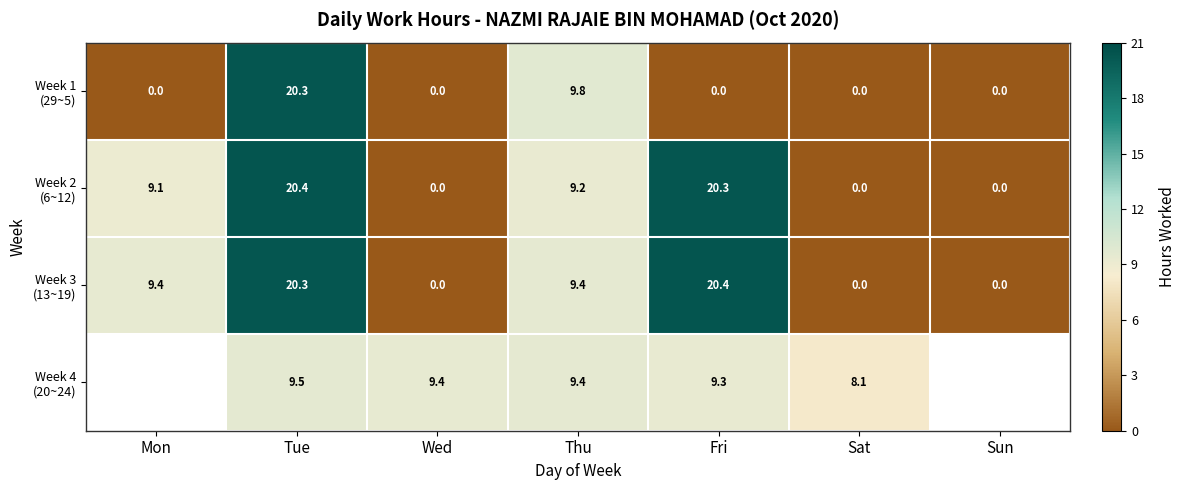

What is the total value across all series at Thu?

37.8